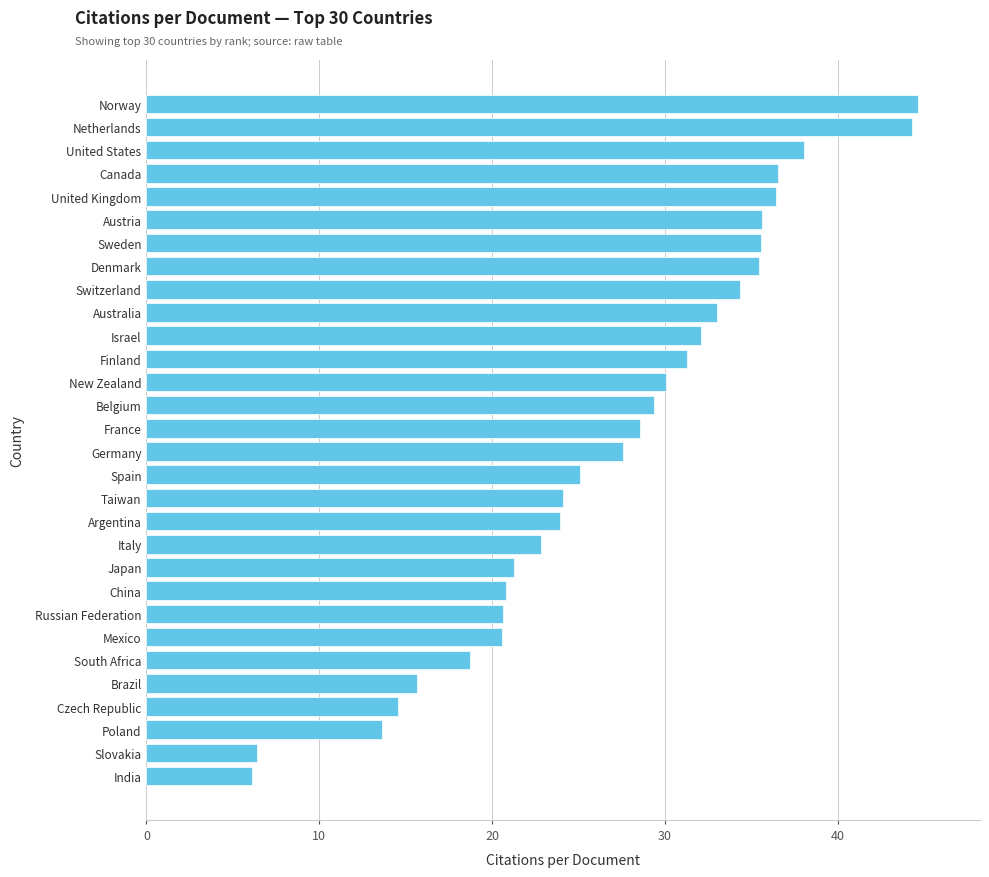

Count the number of categories in the chart.

30